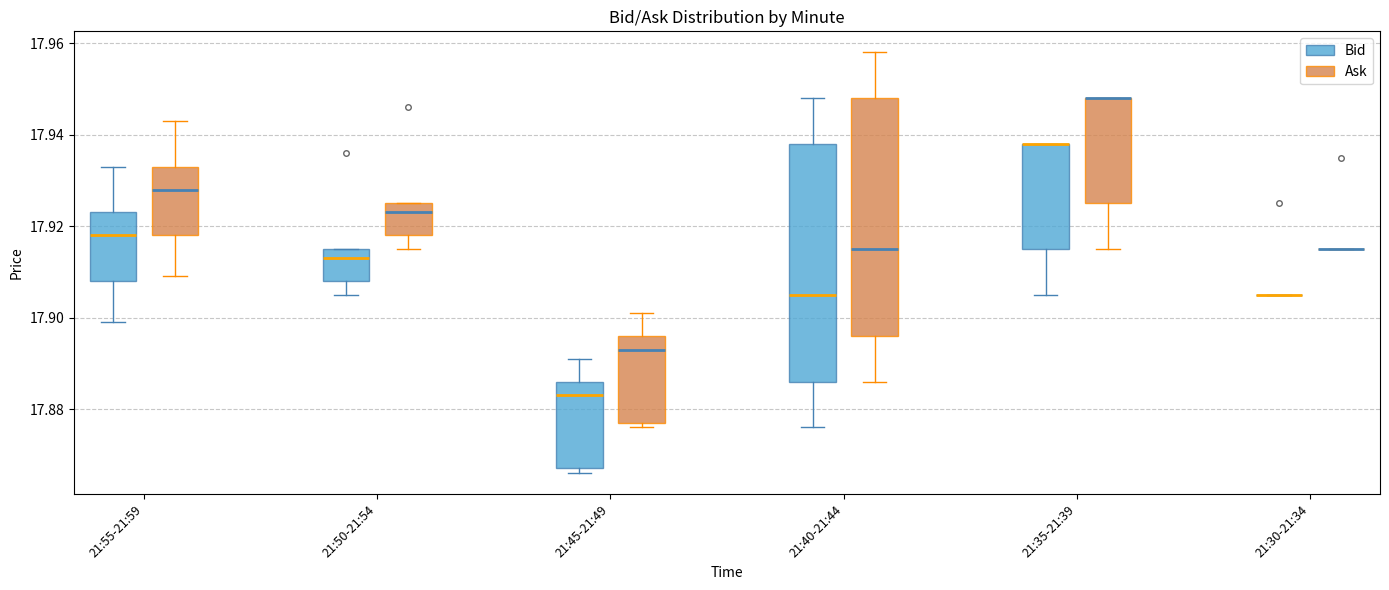

Reading left to right, transcribe this box plot: for each box, give where its median line is, the range the box spans, and where its two whiskers end, as read against the y-axis. The values are not printed on the chart, so give them approximately, as read against the axis.

21:55-21:59 (Bid): median 17.918, box 17.908 to 17.924, whiskers 17.900 to 17.934
21:55-21:59 (Ask): median 17.928, box 17.918 to 17.934, whiskers 17.910 to 17.944
21:50-21:54 (Bid): median 17.914, box 17.908 to 17.916, whiskers 17.906 to 17.916
21:50-21:54 (Ask): median 17.924, box 17.918 to 17.926, whiskers 17.916 to 17.926
21:45-21:49 (Bid): median 17.884, box 17.868 to 17.886, whiskers 17.866 to 17.892
21:45-21:49 (Ask): median 17.894, box 17.878 to 17.896, whiskers 17.876 to 17.902
21:40-21:44 (Bid): median 17.906, box 17.886 to 17.938, whiskers 17.876 to 17.948
21:40-21:44 (Ask): median 17.916, box 17.896 to 17.948, whiskers 17.886 to 17.958
21:35-21:39 (Bid): median 17.938 (drawn on the box's upper edge), box 17.916 to 17.938, whiskers 17.906 to 17.938
21:35-21:39 (Ask): median 17.948 (drawn on the box's upper edge), box 17.926 to 17.948, whiskers 17.916 to 17.948
21:30-21:34 (Bid): box collapsed to a line at 17.906, whiskers 17.906 to 17.906
21:30-21:34 (Ask): box collapsed to a line at 17.916, whiskers 17.916 to 17.916